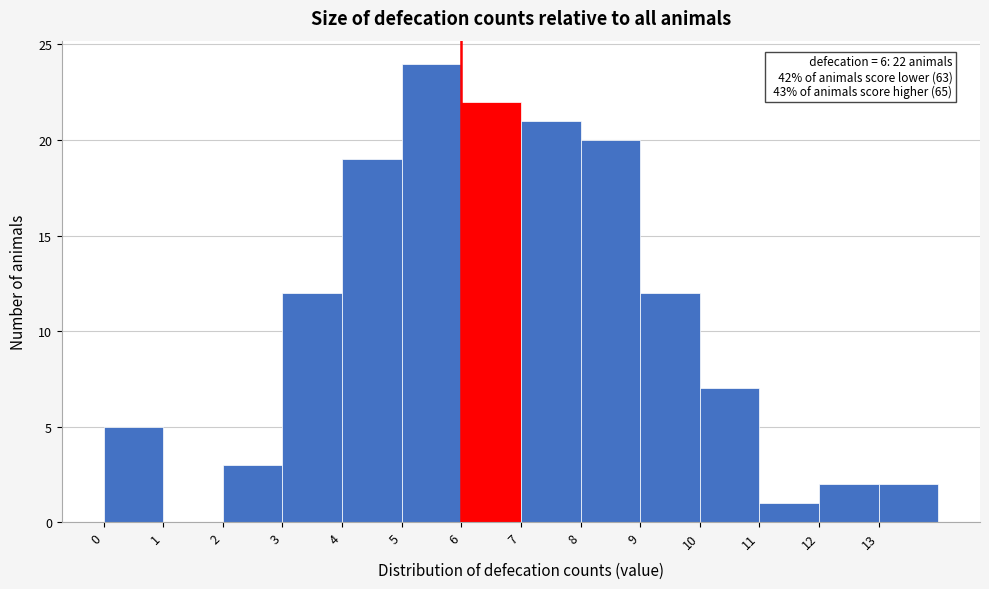

Which range on the x-axis has the tallest bar?

5 to 6